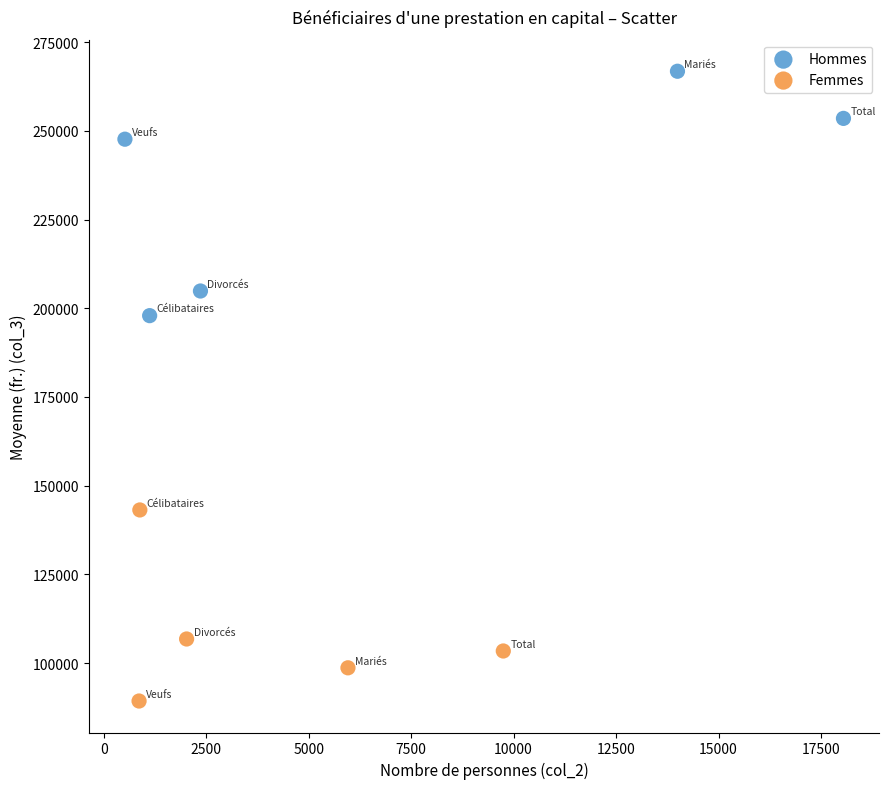

Which series contains the highest Y value?

Hommes